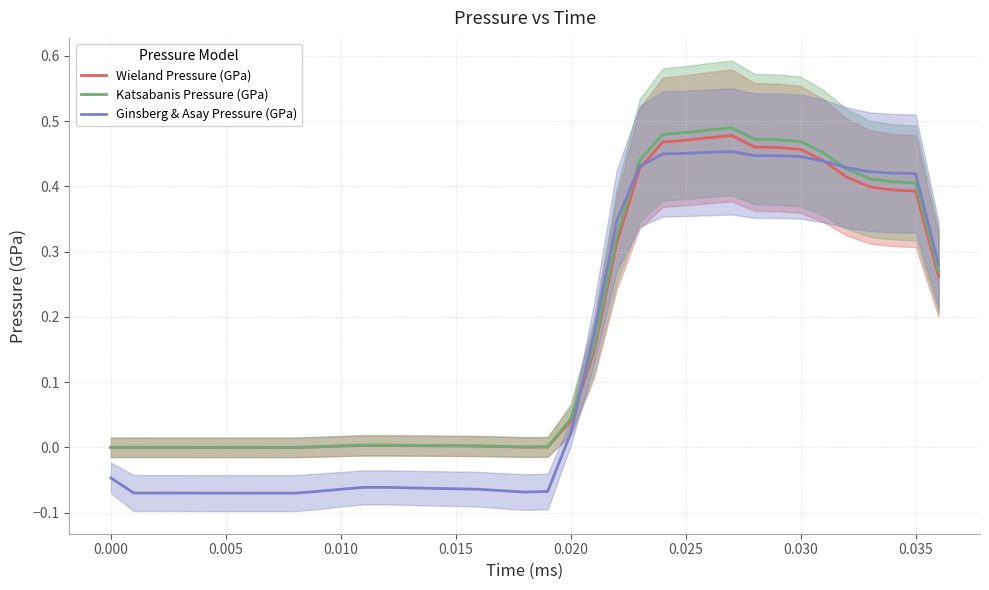

Rank the series by their maximum value, from highest to lowest.

Katsabanis Pressure (GPa), Wieland Pressure (GPa), Ginsberg & Asay Pressure (GPa)